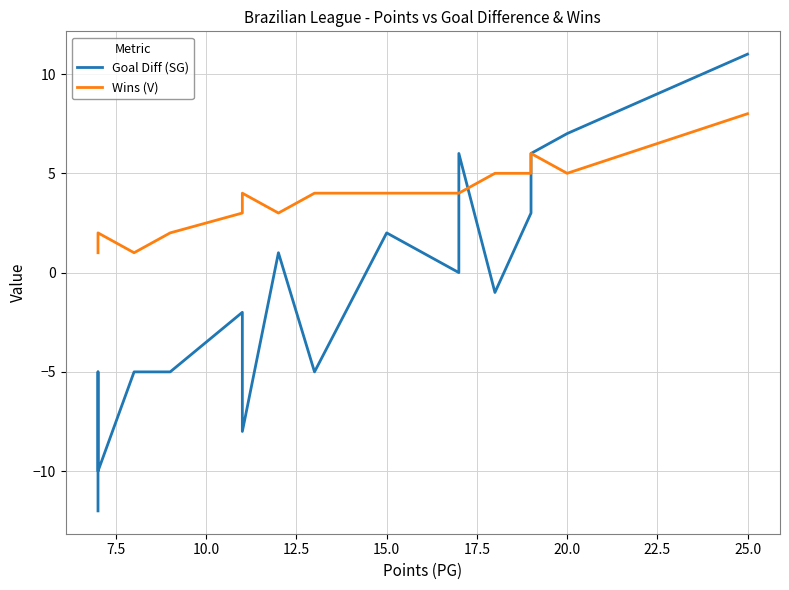

In Wins (V), how many points are lower than both neighbors (excluding endpoints)?

3